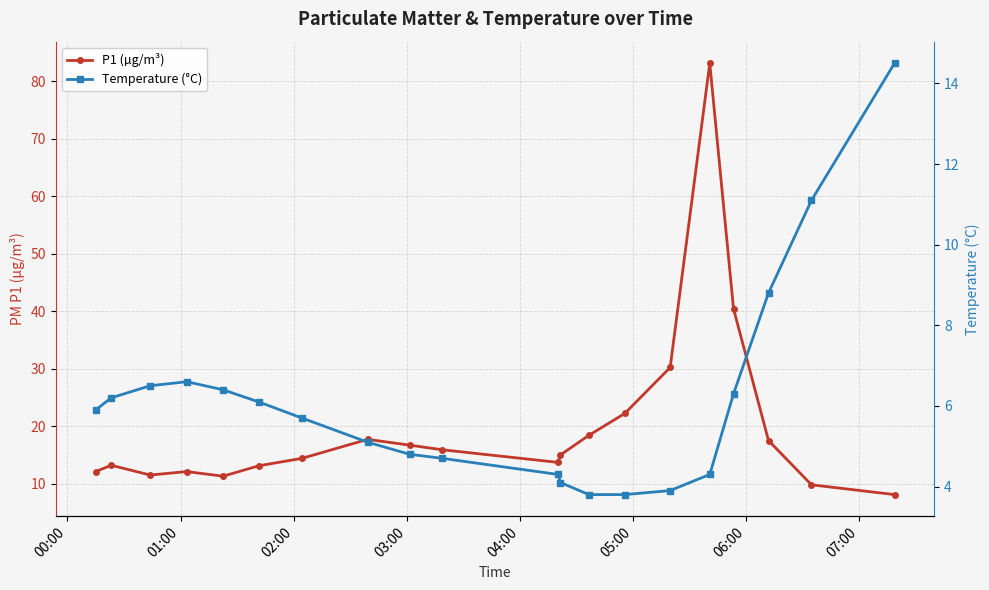

What is the value of the P1 (µg/m³) point at the 1st from the left?

12.1